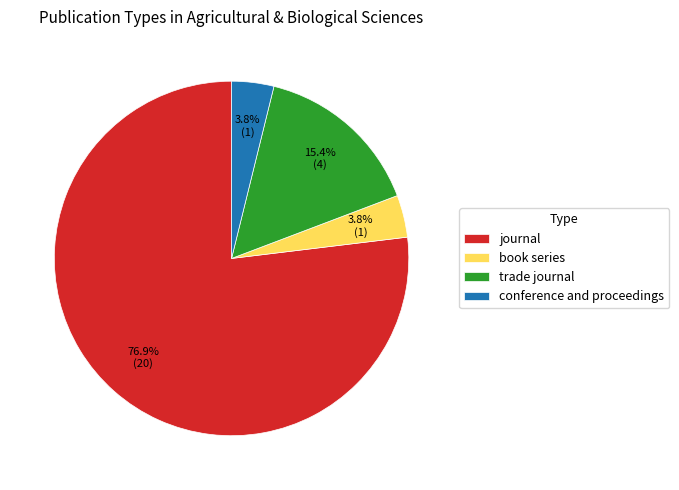

What percentage is the trade journal slice, to the nearest percent?

15%